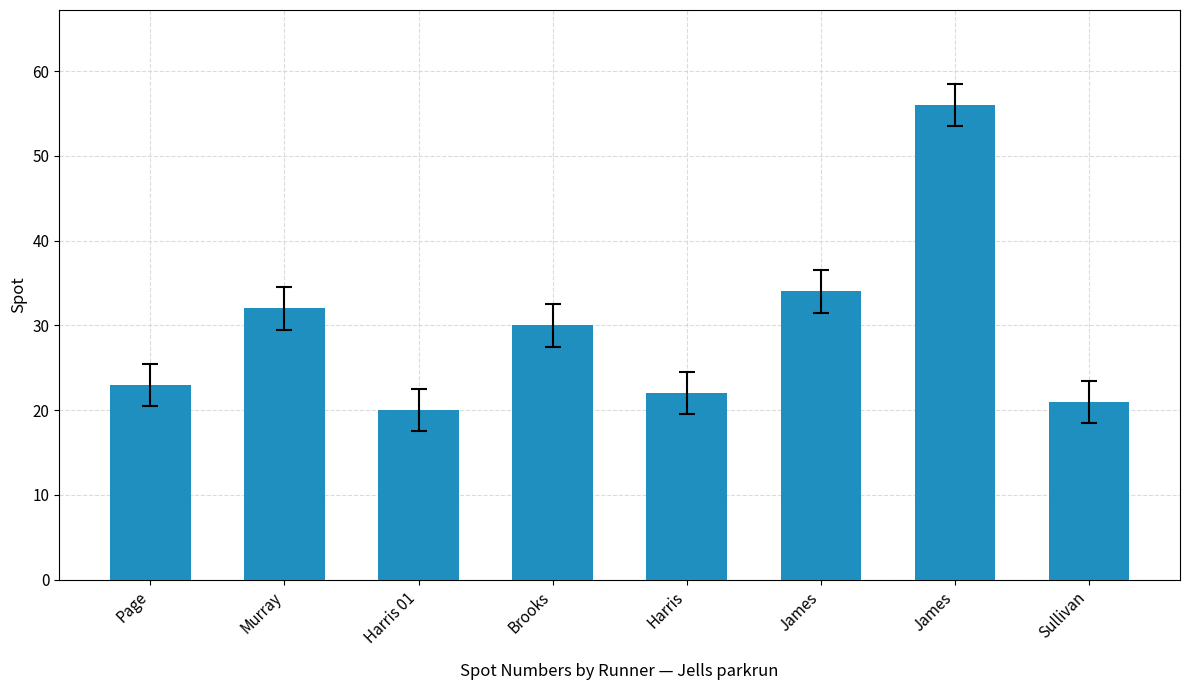

Are the bars horizontal?

No